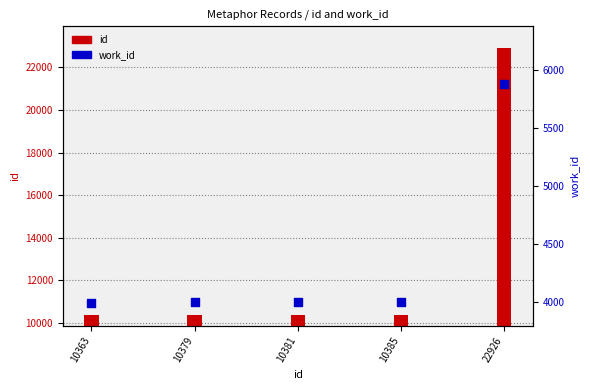

Which series reaches the maximum Y coordinate?

id